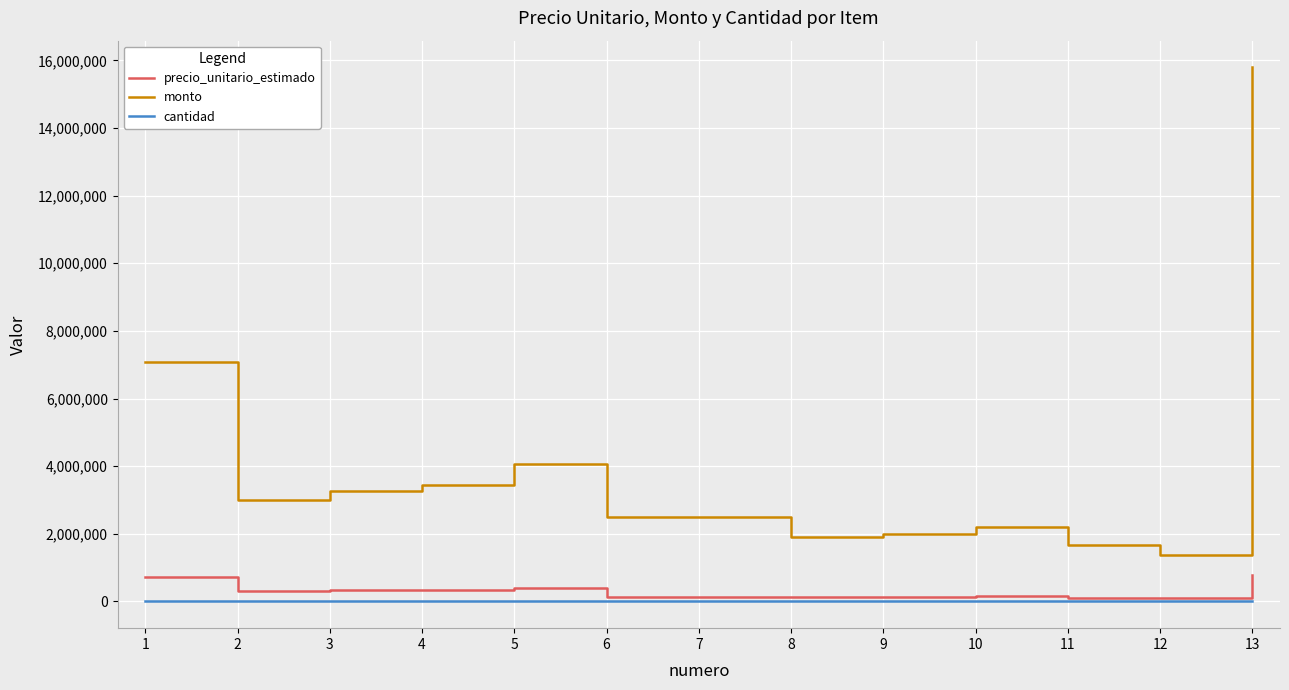

Is the value of monto at 11 greater than the value of cantidad at 1?

Yes